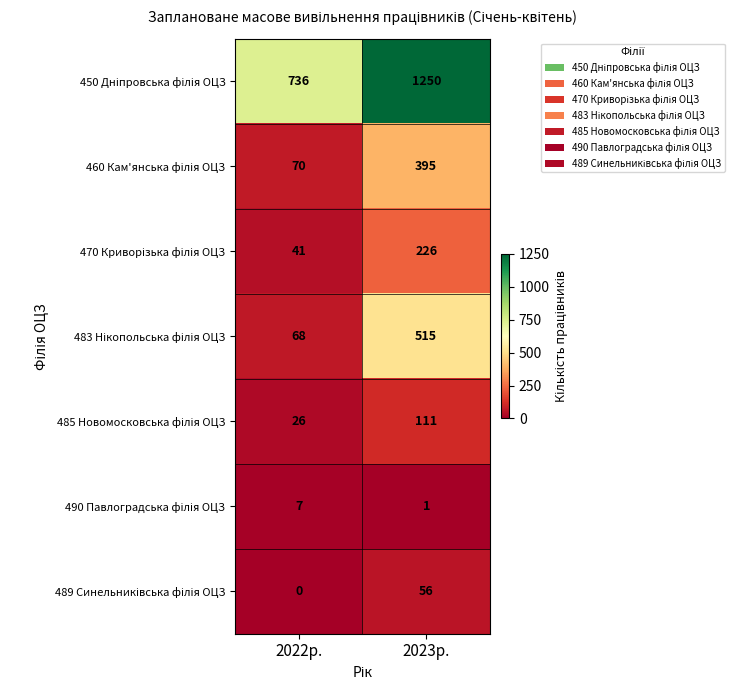

What is the difference between the highest and lowest values at 2023р.?

1249